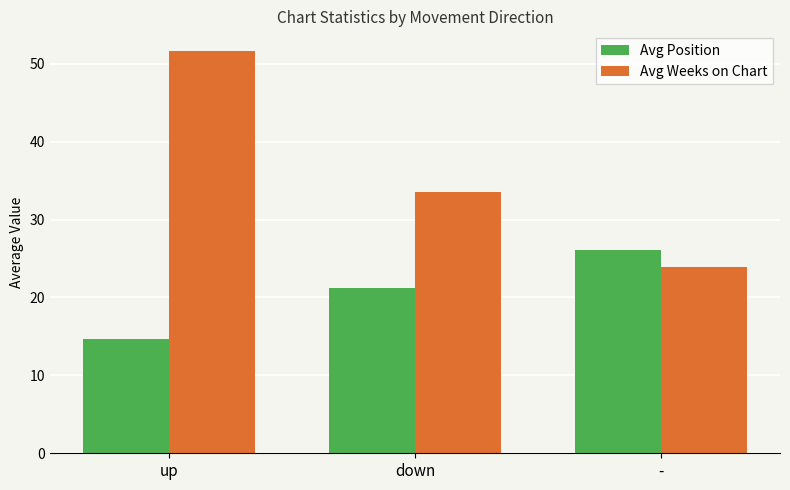

At how many categories does at least one series exceed 17?

3